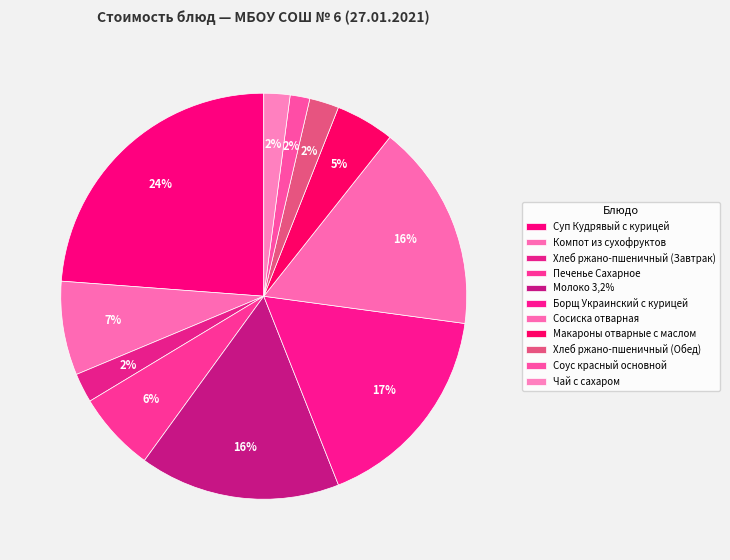

Combined, do Хлеб ржано-пшеничный (Обед) and Чай с сахаром account for over 50%?

No